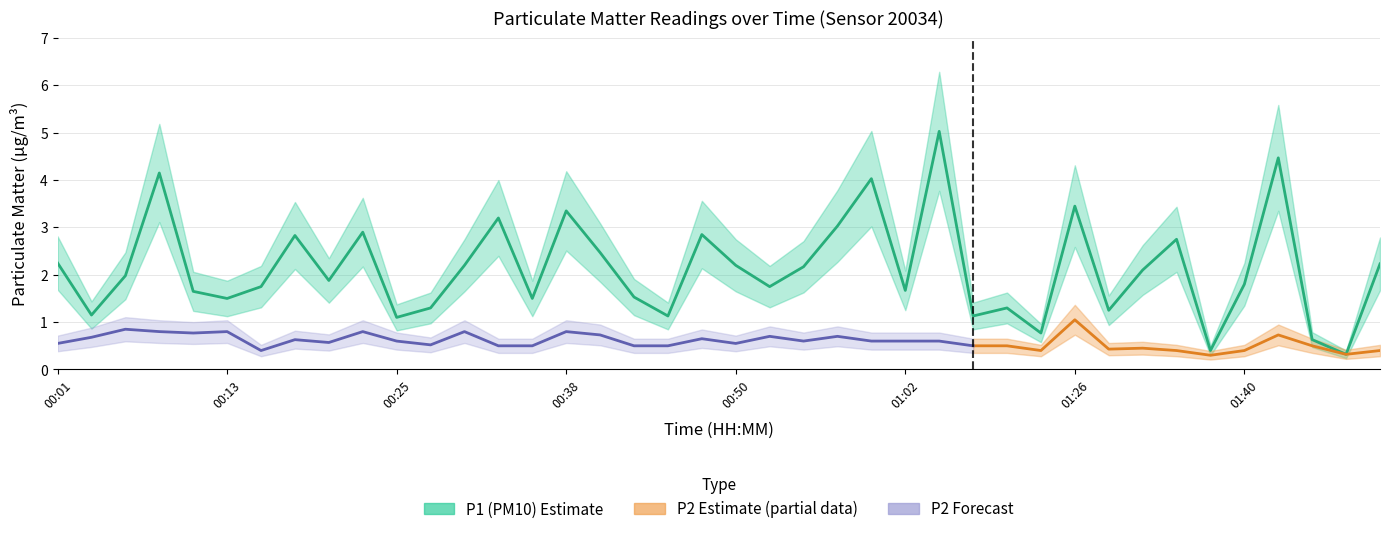

Does the chart display data point markers on the line(s)?

No